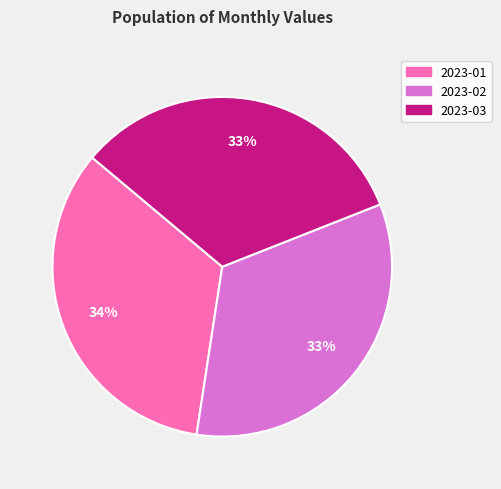

How many segments does this pie chart have?

3